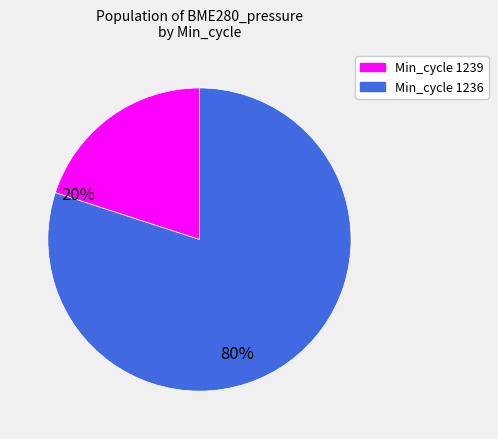

Does any single category account for the majority?

Yes